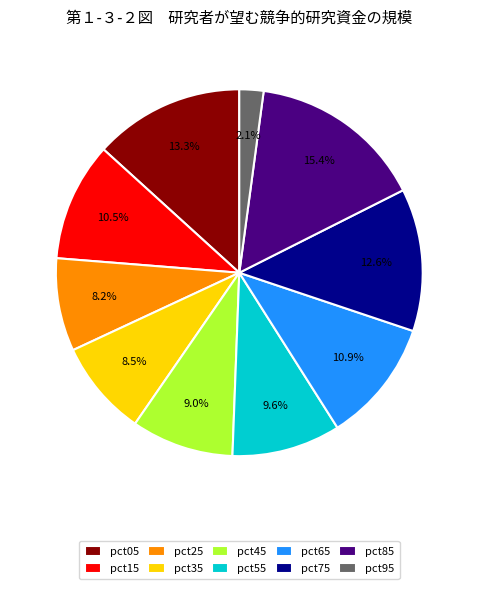

What percentage is the pct75 slice, to the nearest percent?

13%